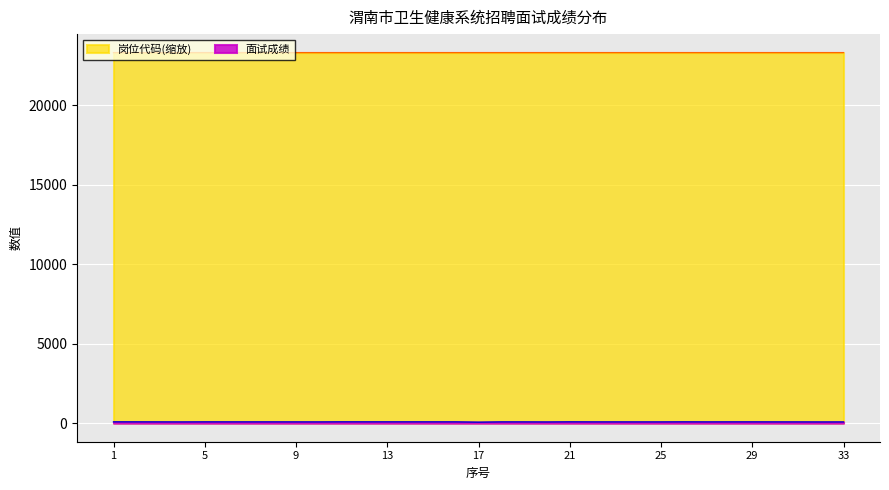

What are all the series names shown in the legend?

岗位代码(缩放), 面试成绩